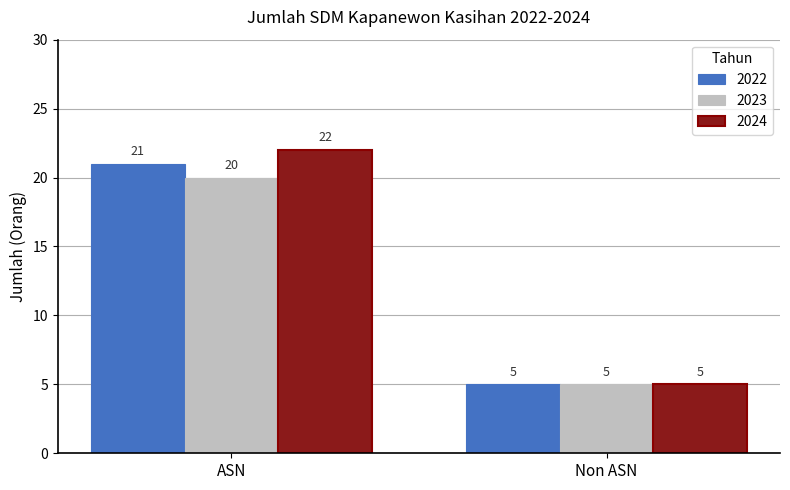

How many bars are there in total?

6